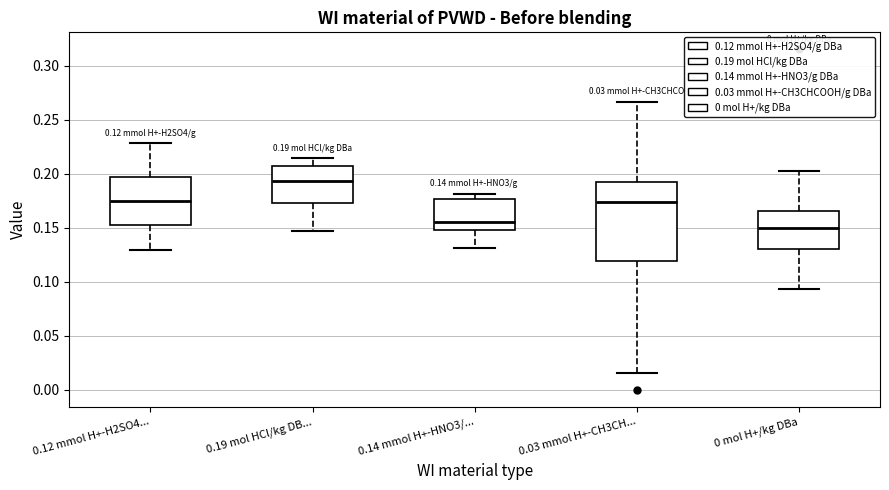

Which box has the lowest median line?

0 mol H+/kg DBa